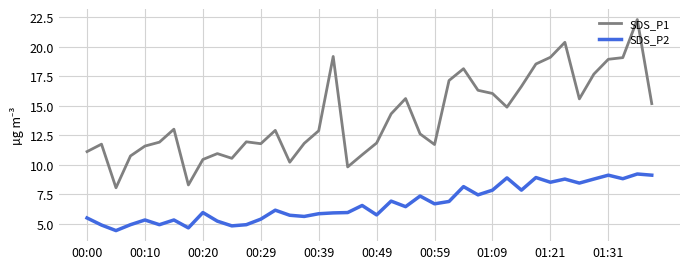

Which series has the largest total across all categories?

SDS_P1